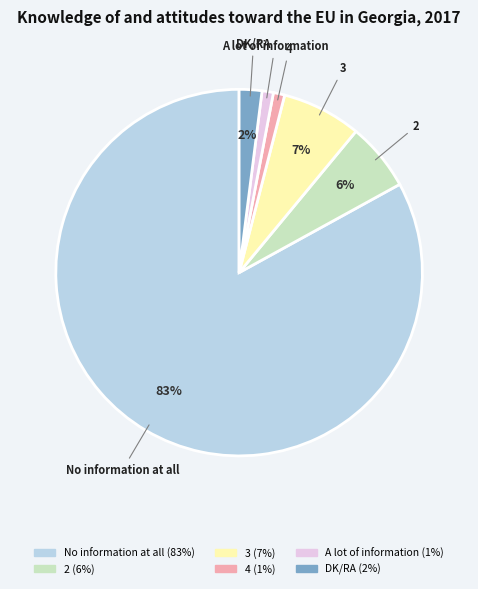

How many segments does this pie chart have?

6